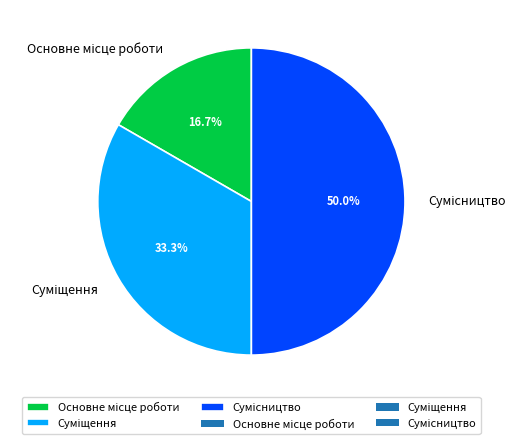

The Сумісництво slice represents 62% of the pie. True or false?

False